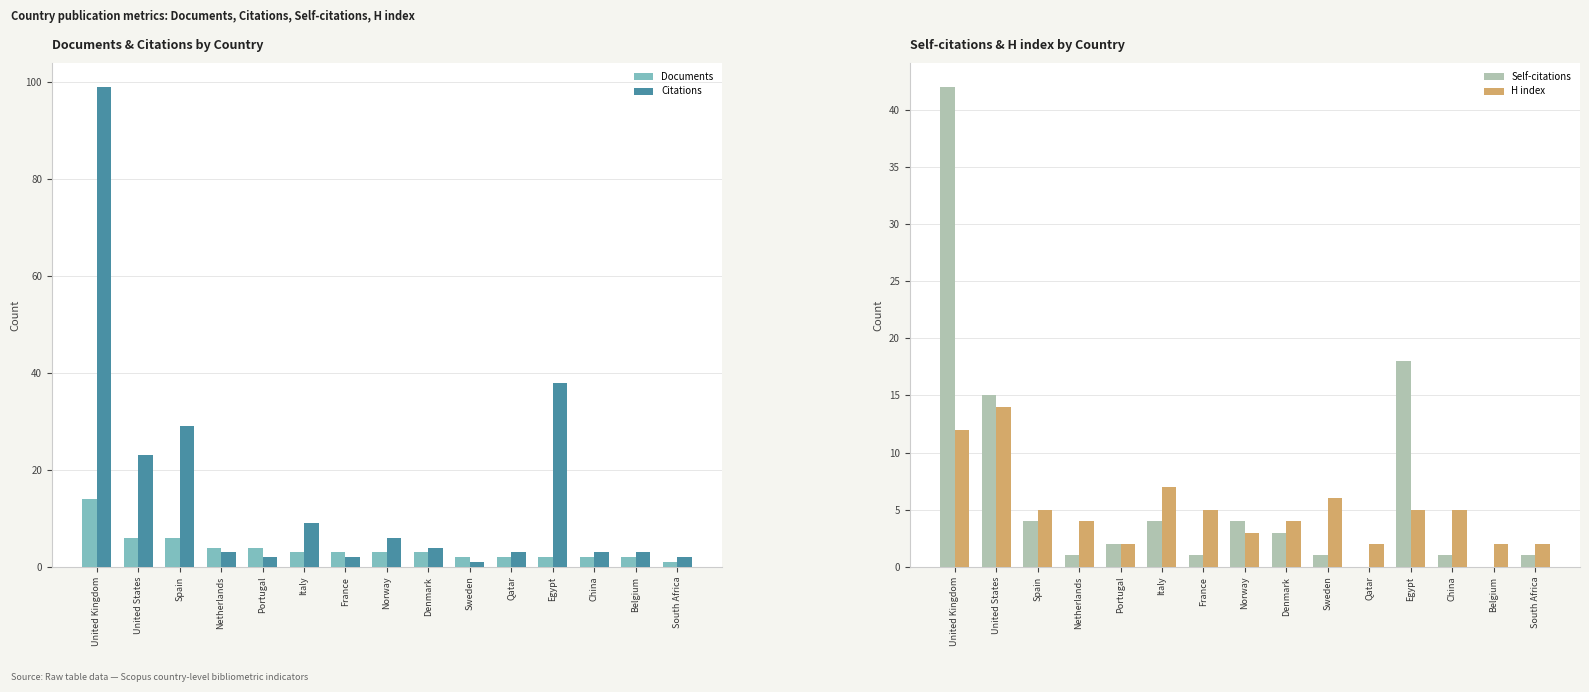

What is the lowest value of the H index series?

2